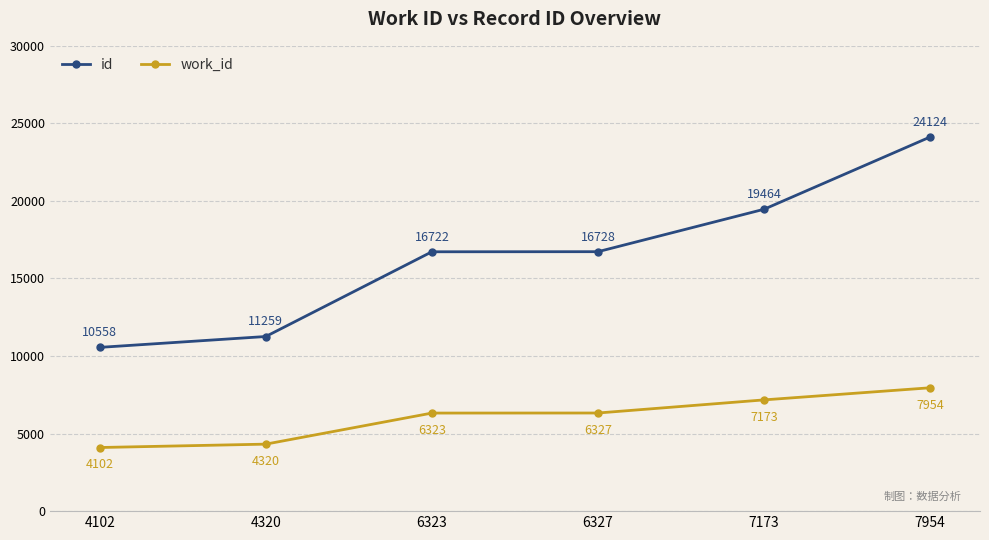

The value of work_id at 6327 is 2870. True or false?

False